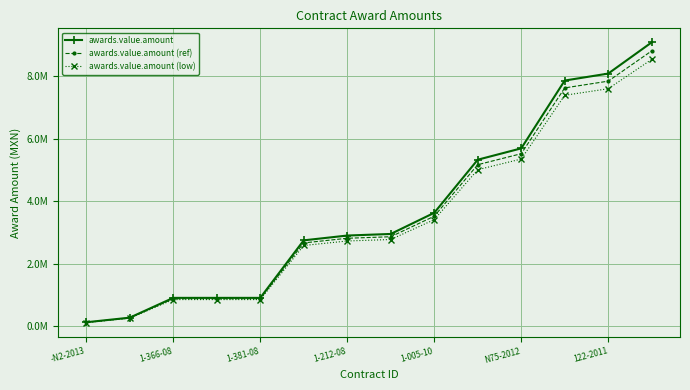

True or false: awards.value.amount and awards.value.amount (low) cross at least once.

False